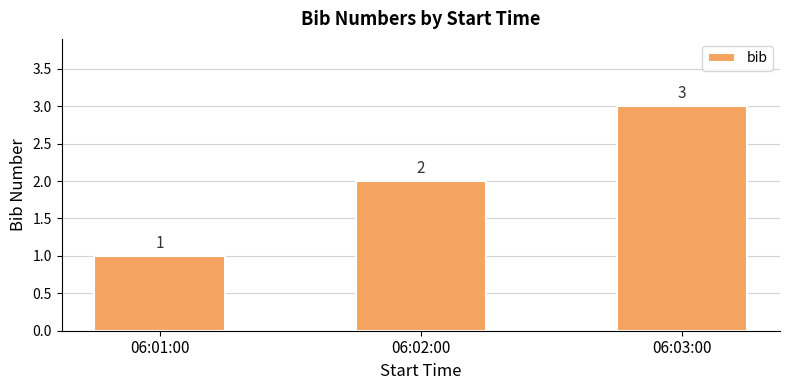

Reading left to right, list all the values displayed in this chart.

1	2	3